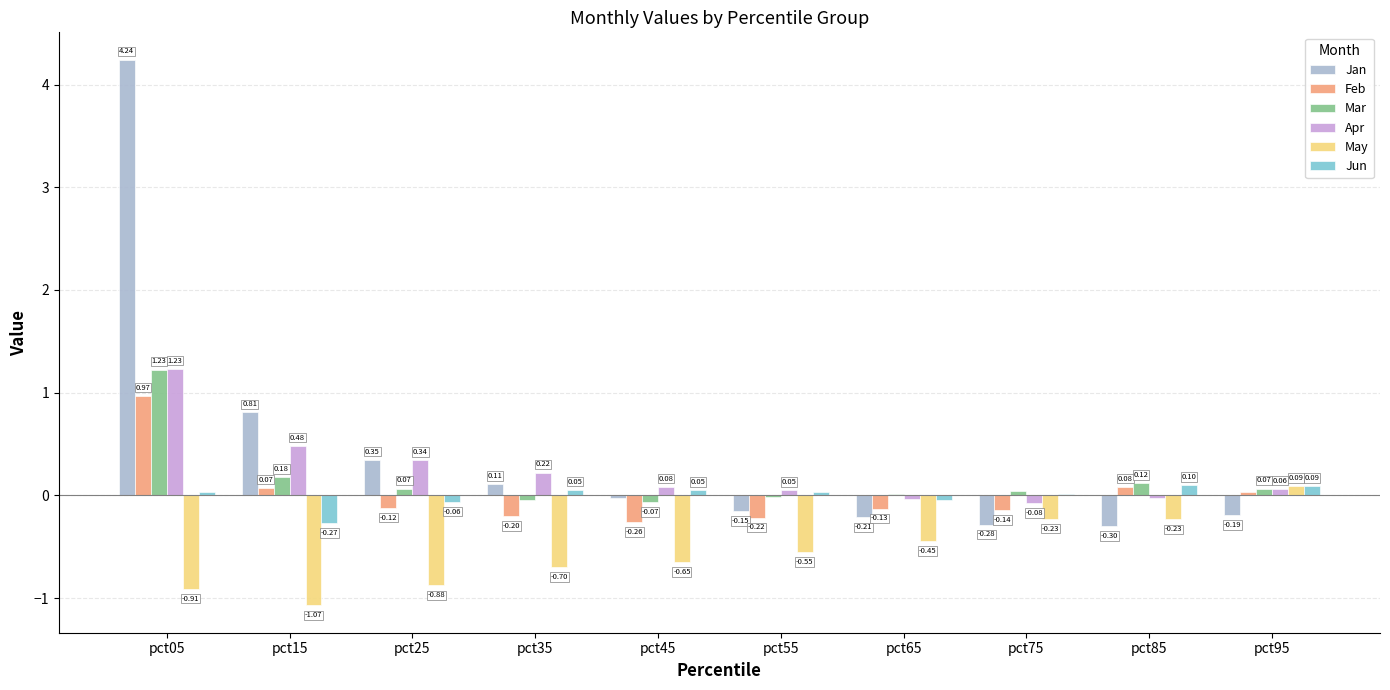

At which label does Mar first exceed 0?

pct05